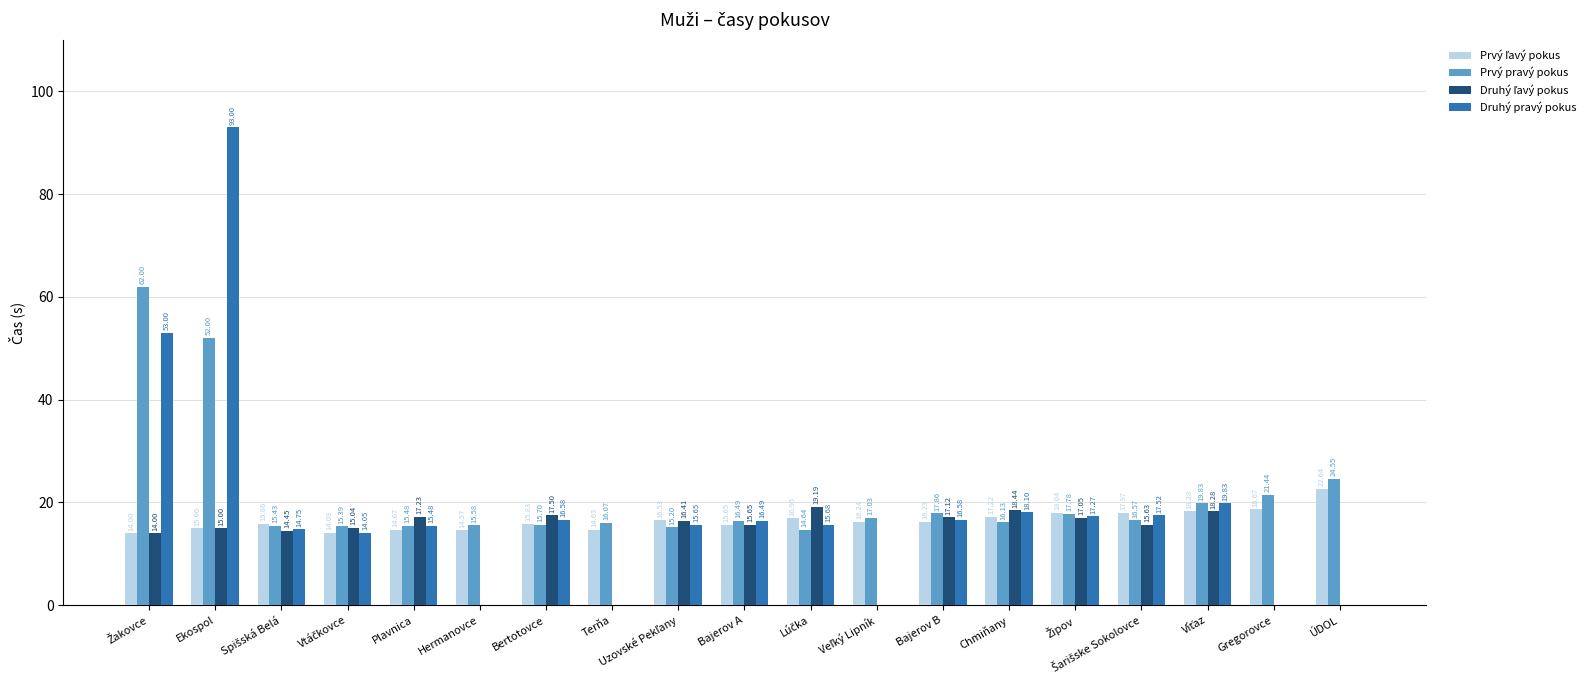

What is the sum of all Druhý pravý pokus values?

344.0